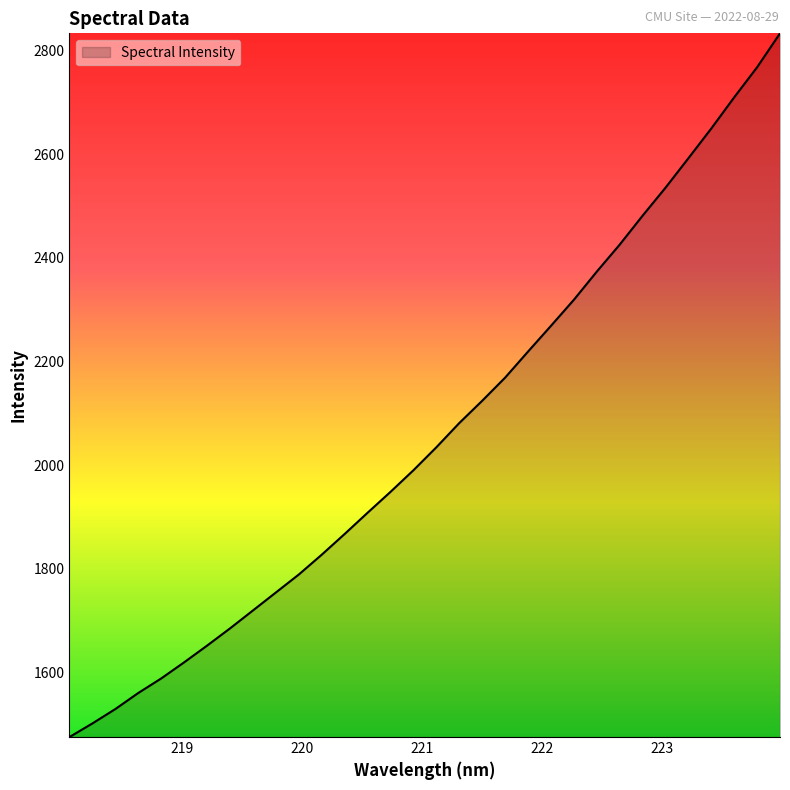

True or false: the data has more than 2 interior local peaks.

False